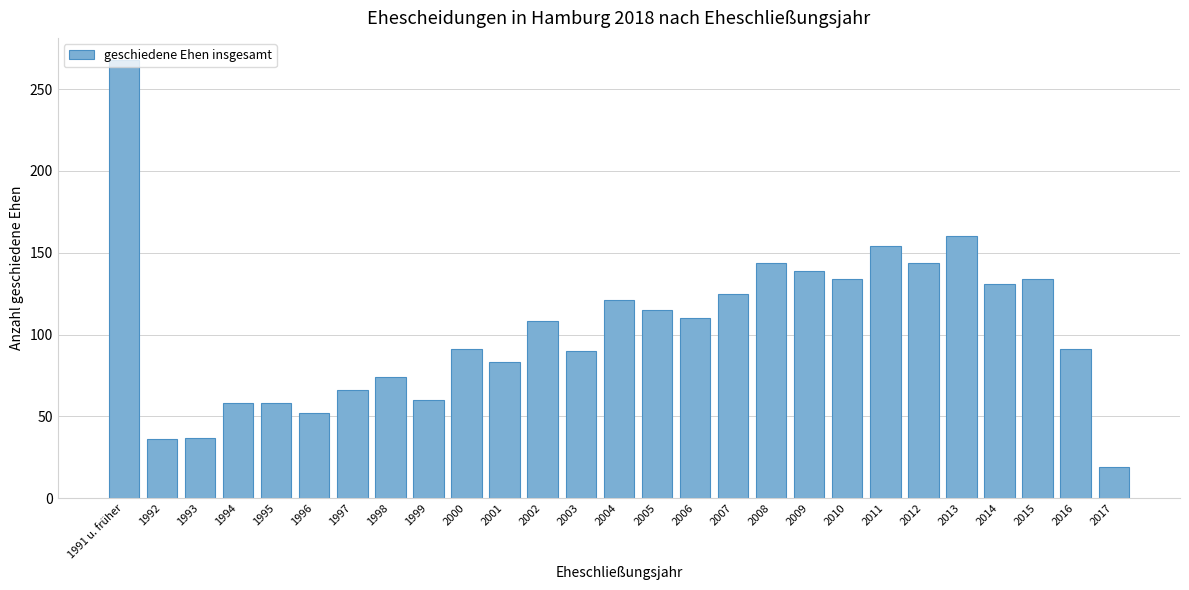

What is the difference between the maximum and minimum values?

249